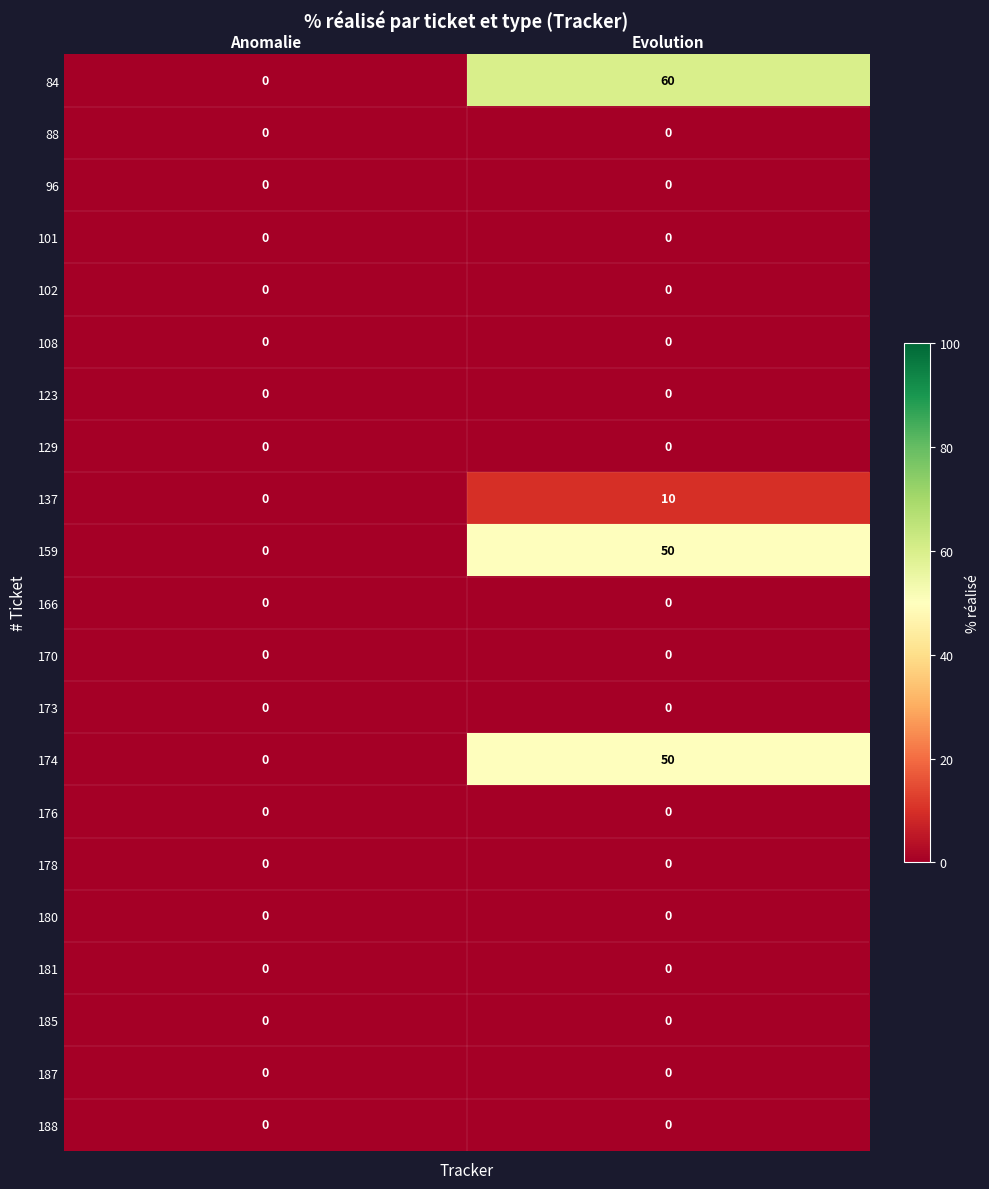

True or false: 180 has a value of 0 at Anomalie.

True